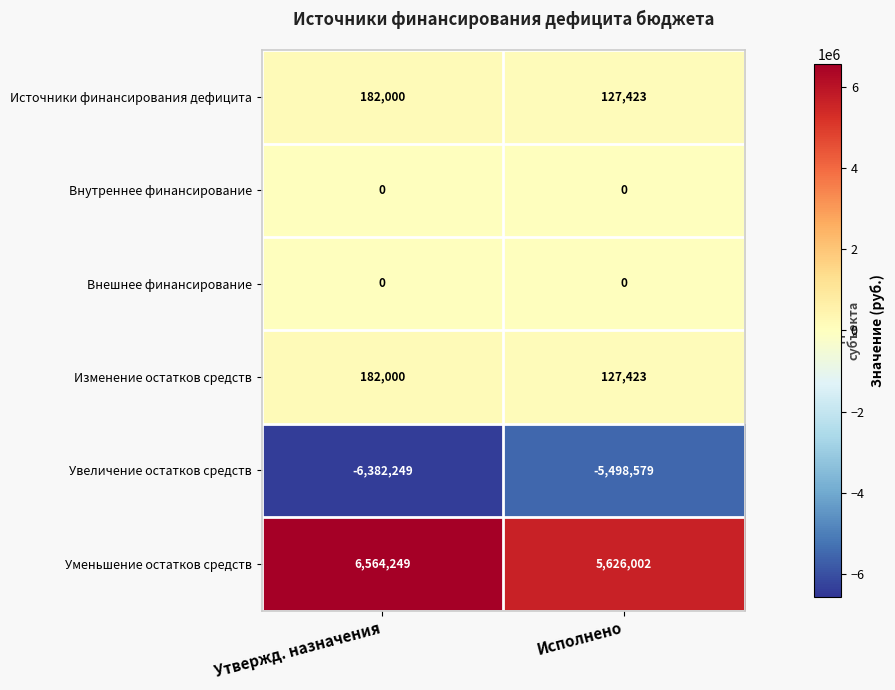

Reading left to right, extract all data points from this chart.

Источники финансирования дефицита: Утвержд. назначения=182000	Исполнено=127423
Внутреннее финансирование: Утвержд. назначения=0	Исполнено=0
Внешнее финансирование: Утвержд. назначения=0	Исполнено=0
Изменение остатков средств: Утвержд. назначения=182000	Исполнено=127423
Увеличение остатков средств: Утвержд. назначения=-6382249	Исполнено=-5498579
Уменьшение остатков средств: Утвержд. назначения=6564249	Исполнено=5626002